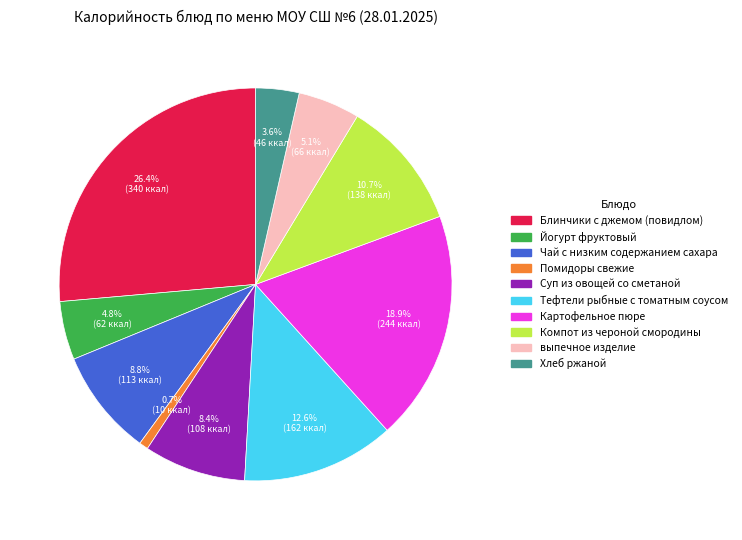

Between Блинчики с джемом (повидлом) and Помидоры свежие, which is larger?

Блинчики с джемом (повидлом)